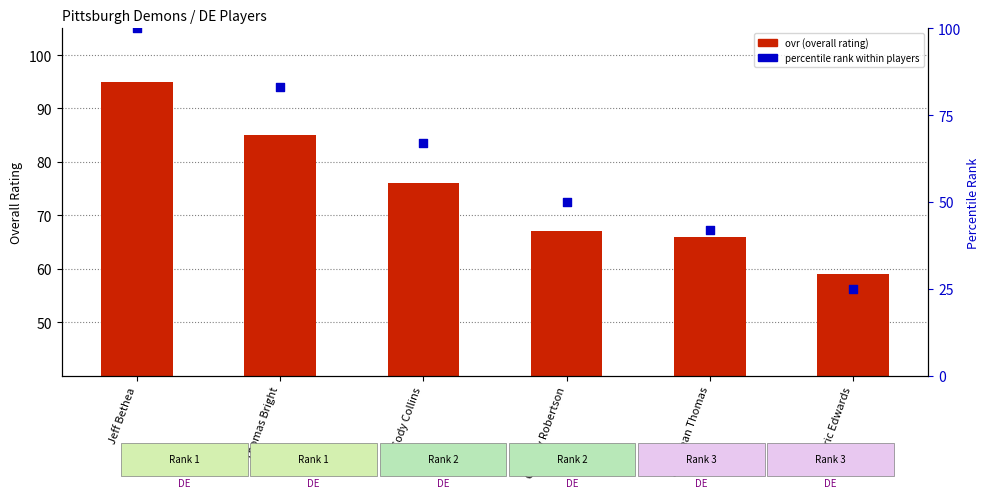

Which series has the largest total across all categories?

ovr (overall rating)